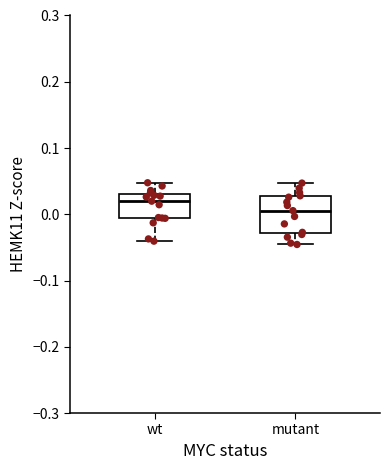

Reading left to right, read every box against the y-axis: the position of its median line, the range the box covers, and the ends of its whiskers. The values are not printed on the chart, so give them approximately, as read against the axis.

wt: median 0.02, box -0.01 to 0.03, whiskers -0.04 to 0.05
mutant: median 0.01, box -0.03 to 0.03, whiskers -0.05 to 0.05